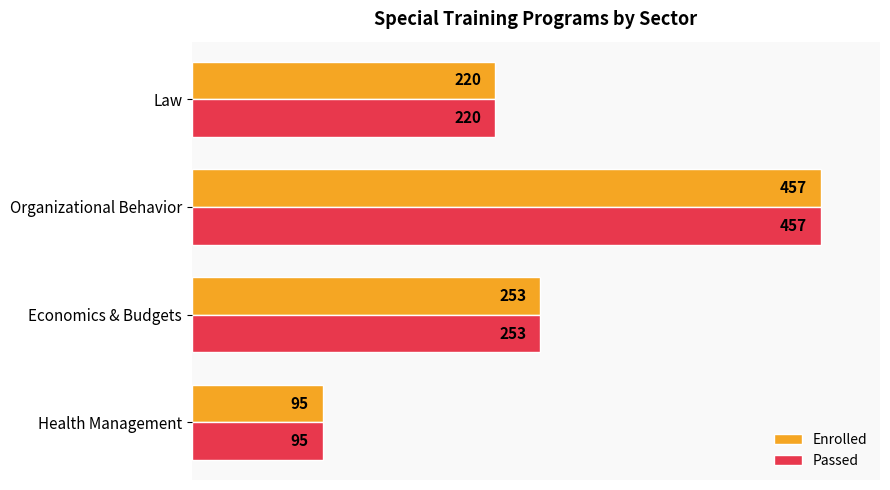

Is the value of Passed at Economics & Budgets greater than the value of Enrolled at Organizational Behavior?

No